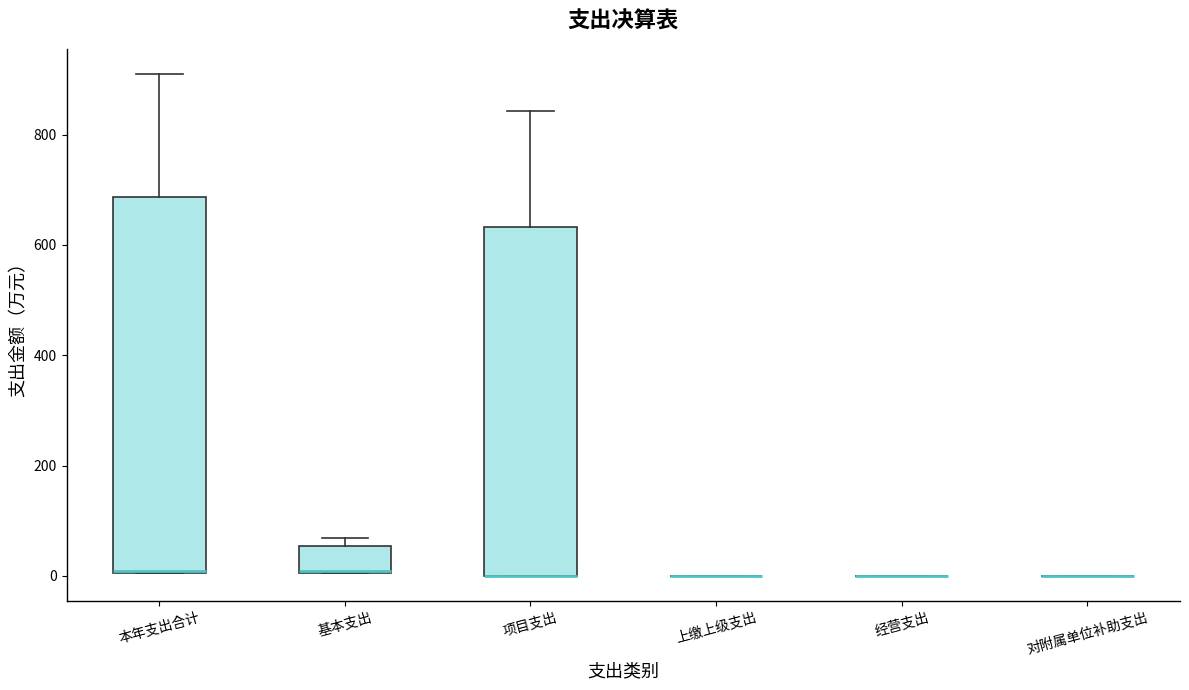

Which box is the tallest, from its lower edge to its upper edge?

本年支出合计